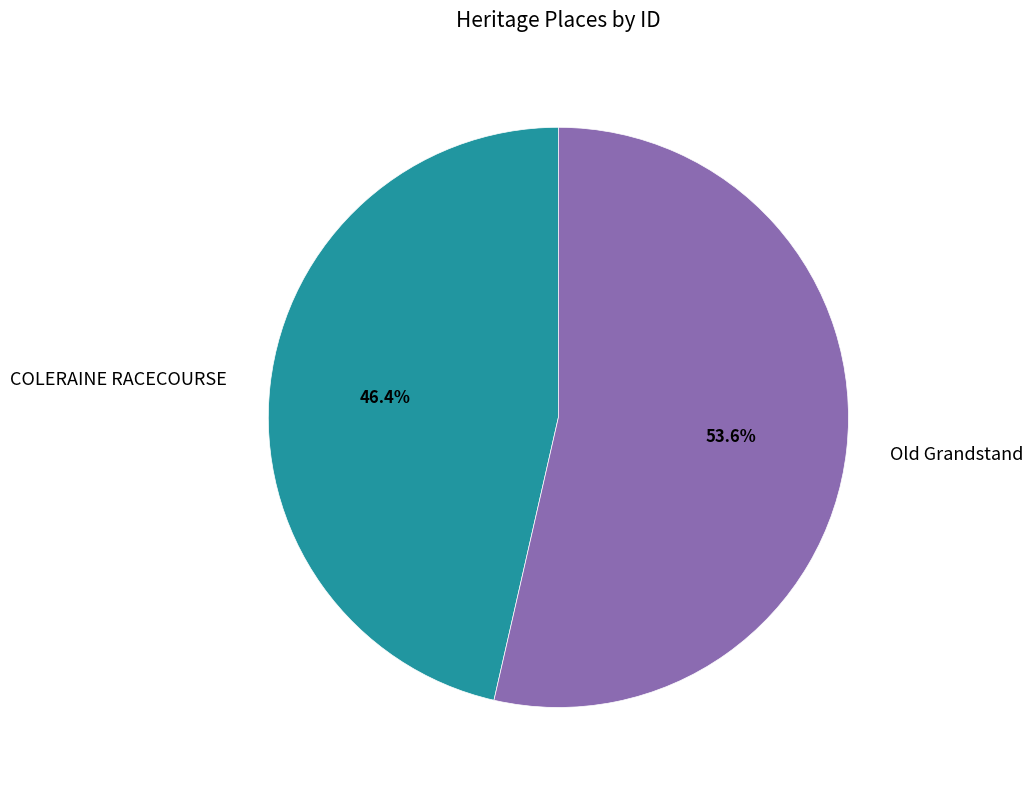

To the nearest percent, what is the average slice percentage?

50%